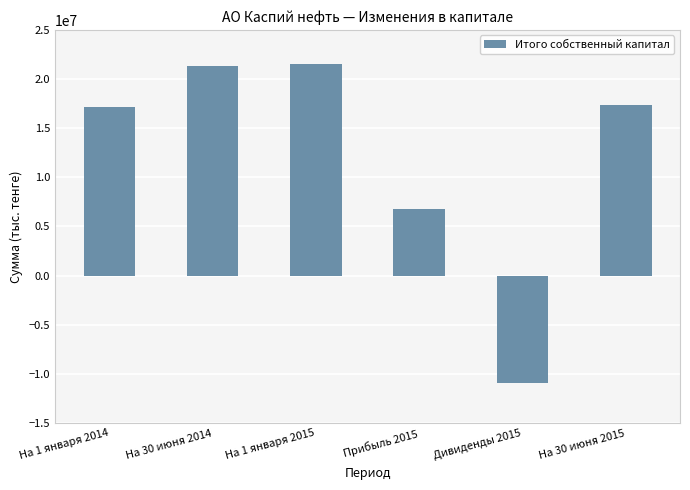

What is the label of the 3rd bar from the right?

Прибыль 2015